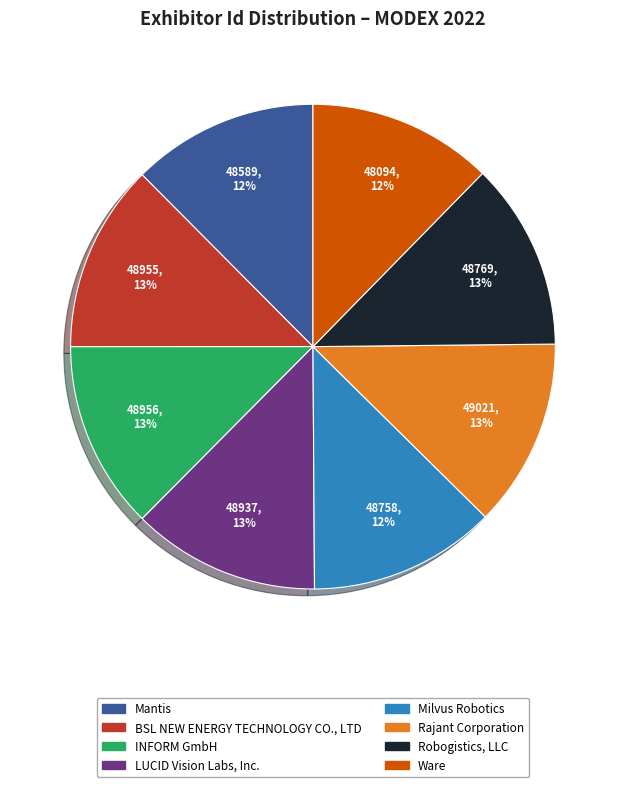

How many segments does this pie chart have?

8